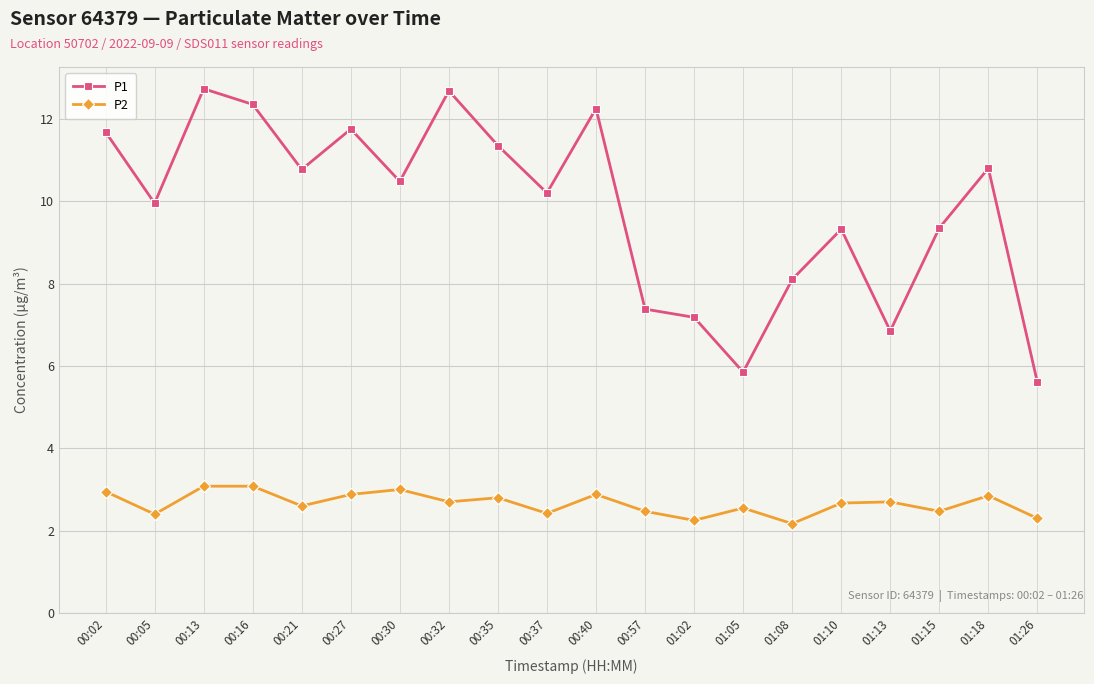

True or false: P2 and P1 cross at least once.

False